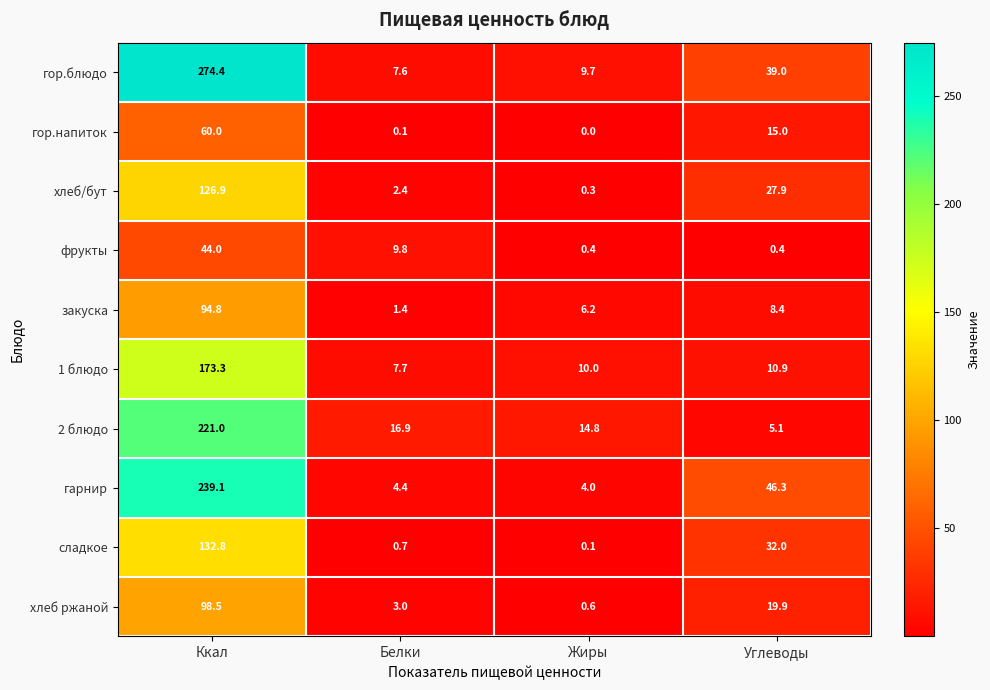

True or false: хлеб ржаной has a value of 5.3 at Белки.

False